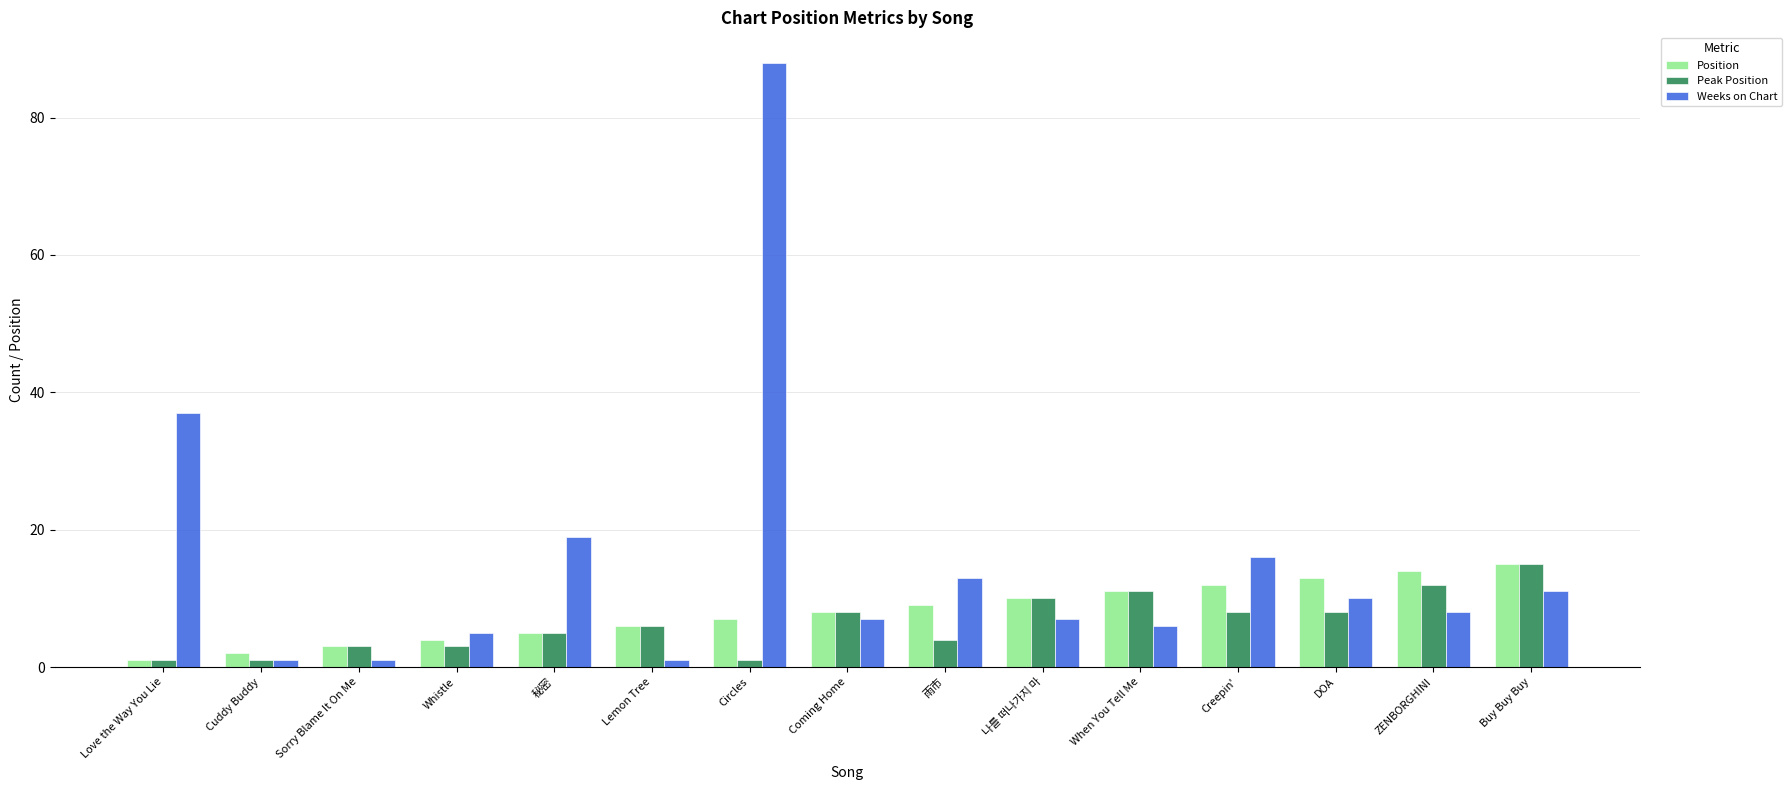

The value of Position at Circles is 7. True or false?

True